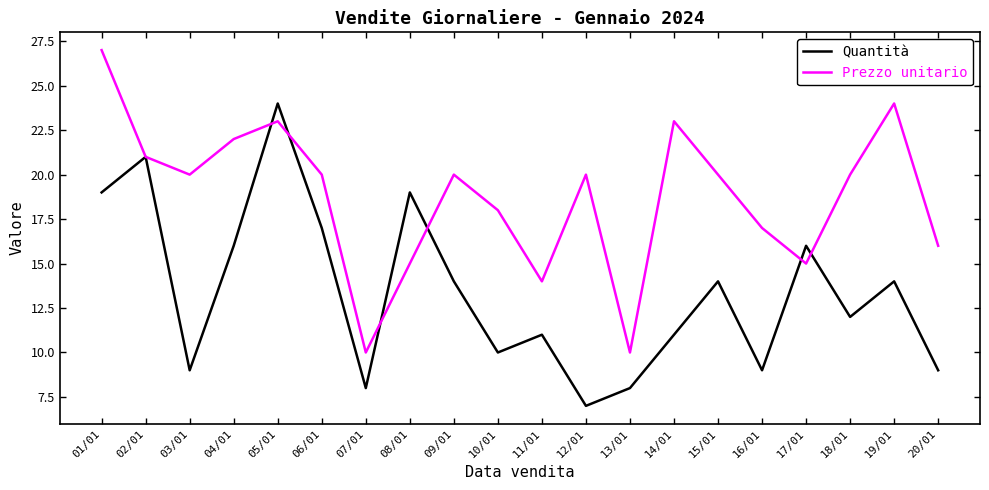

At which category does the chart reach its peak across all series?

01/01